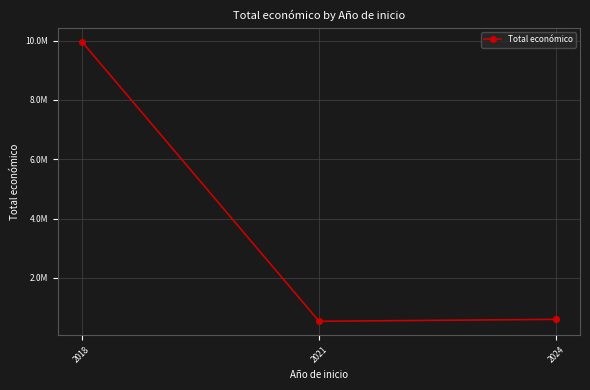

True or false: the data shows 598609 at 2024.

True